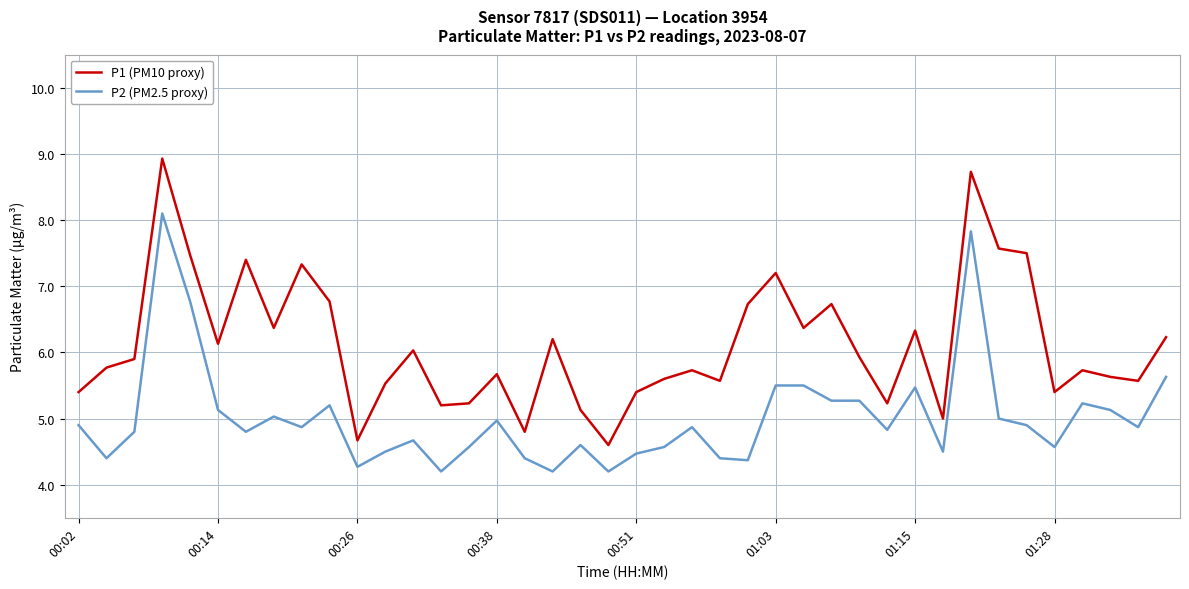

Which series has the largest range (max minus min)?

P1 (PM10 proxy)